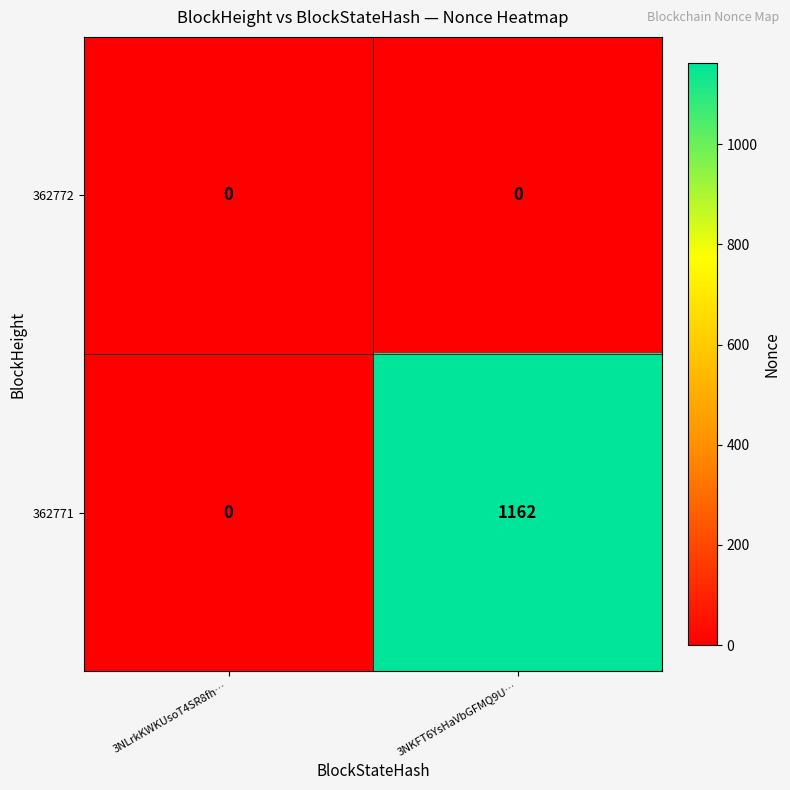

Which series has the widest spread of values?

362771